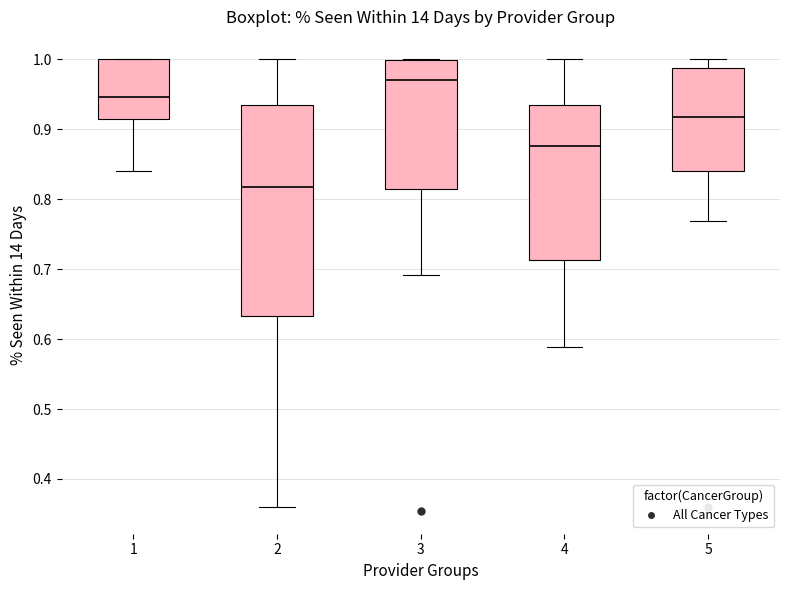

Reading left to right, transcribe this box plot: for each box, give where its median line is, the range the box spans, and where its two whiskers end, as read against the y-axis. The values are not printed on the chart, so give them approximately, as read against the axis.

1: median 0.95, box 0.92 to 1.00, whiskers 0.84 to 1.00
2: median 0.82, box 0.63 to 0.93, whiskers 0.36 to 1.00
3: median 0.97, box 0.81 to 1.00, whiskers 0.69 to 1.00
4: median 0.88, box 0.71 to 0.93, whiskers 0.59 to 1.00
5: median 0.92, box 0.84 to 0.99, whiskers 0.77 to 1.00